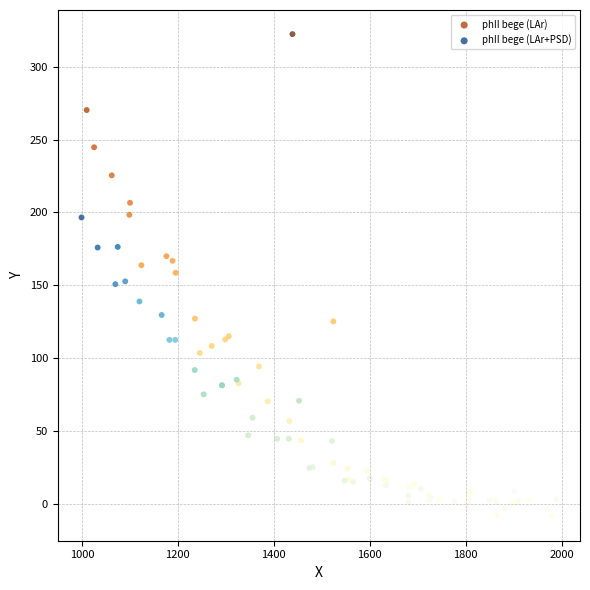

Which series contains the highest Y value?

phII bege (LAr)